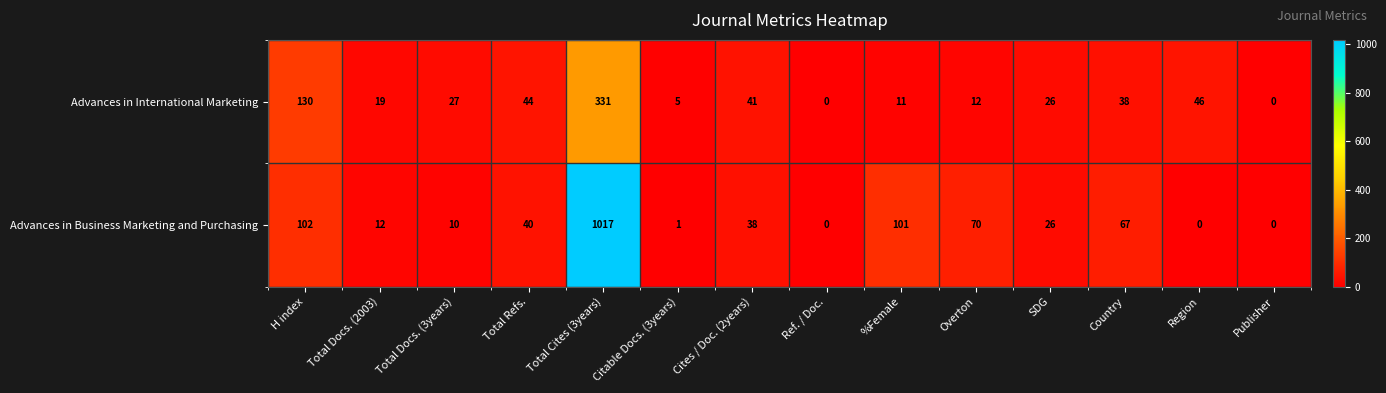

Rank the series at Total Docs. (3years) from lowest to highest value.

Advances in Business Marketing and Purchasing, Advances in International Marketing